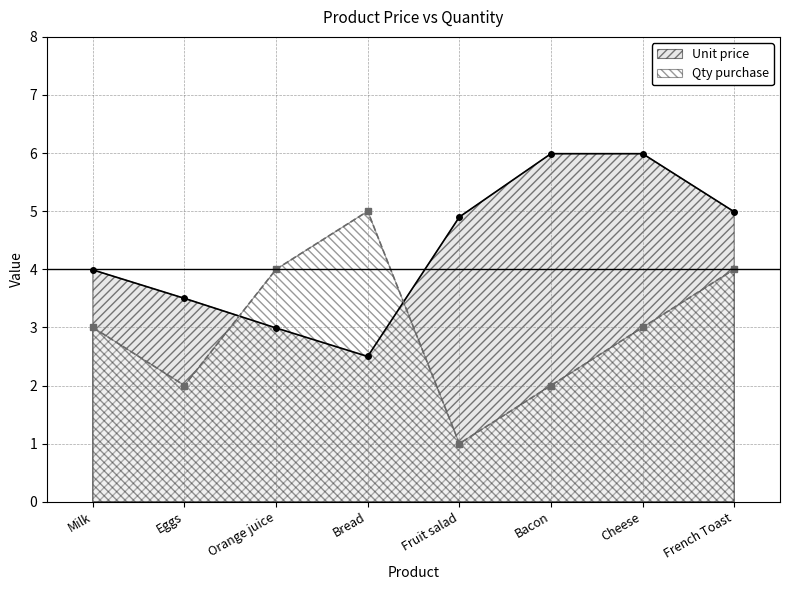

Count the number of data series in this chart.

2